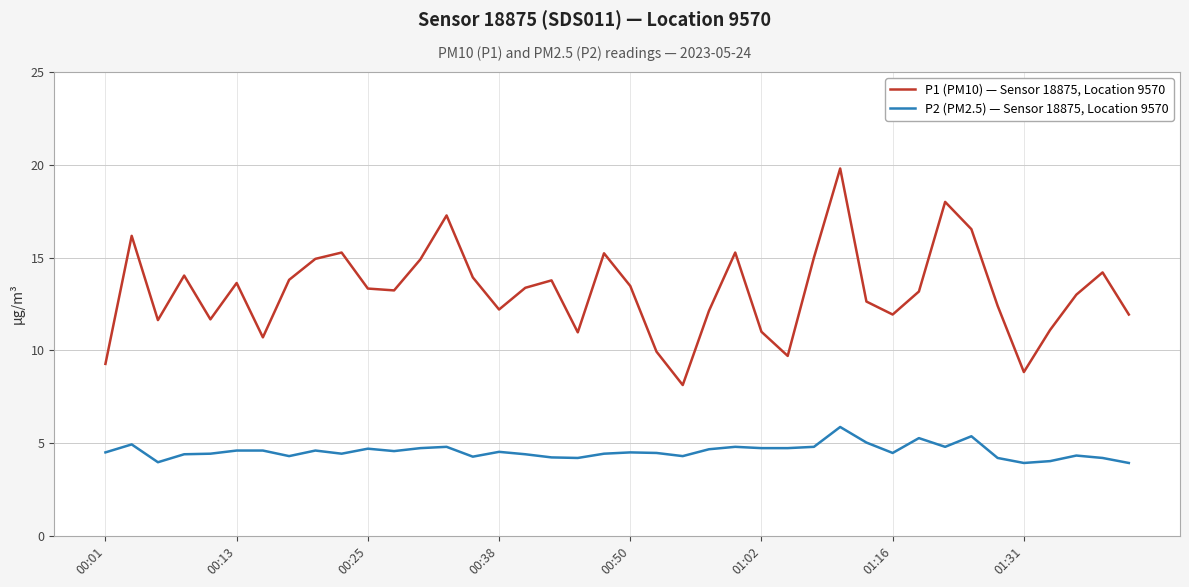

What is the difference between the maximum and minimum values in the P1 (PM10) — Sensor 18875, Location 9570 series?

11.7